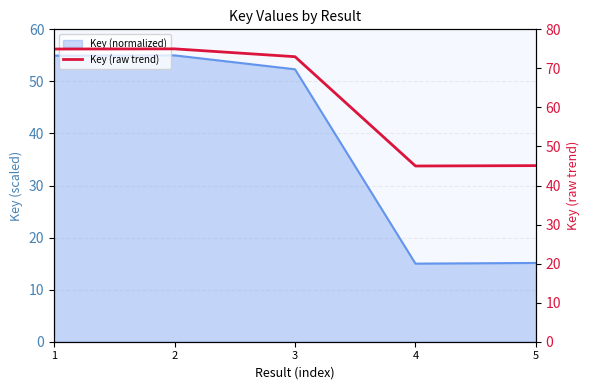

Does the chart have visible grid lines?

Yes